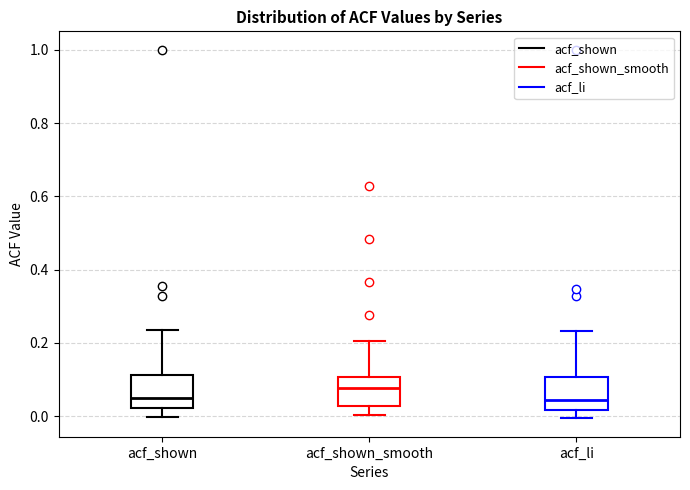

Reading left to right, read every box against the y-axis: the position of its median line, the range the box covers, and the ends of its whiskers. The values are not printed on the chart, so give them approximately, as read against the axis.

acf_shown: median 0.06, box 0.02 to 0.12, whiskers 0.00 to 0.24
acf_shown_smooth: median 0.08, box 0.02 to 0.10, whiskers 0.00 to 0.20
acf_li: median 0.04, box 0.02 to 0.10, whiskers 0.00 to 0.24